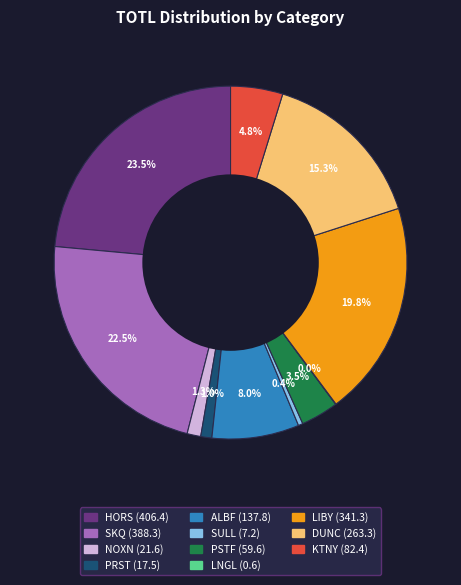

Approximately how many times larger is the value at LIBY compared to KTNY?

4.1